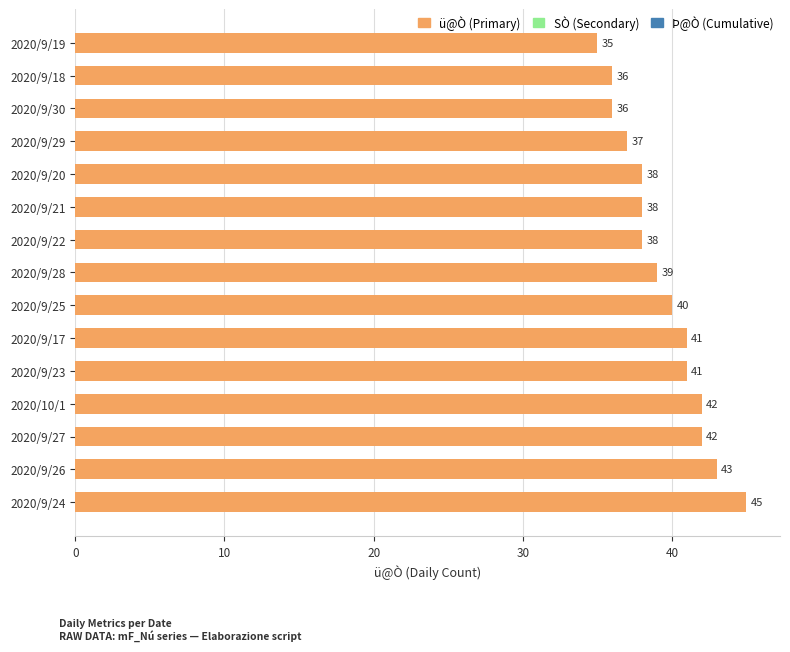

Reading bottom to top, what are all the values shown in this chart?

2020/9/24=45	2020/9/26=43	2020/9/27=42	2020/10/1=42	2020/9/23=41	2020/9/17=41	2020/9/25=40	2020/9/28=39	2020/9/22=38	2020/9/21=38	2020/9/20=38	2020/9/29=37	2020/9/30=36	2020/9/18=36	2020/9/19=35